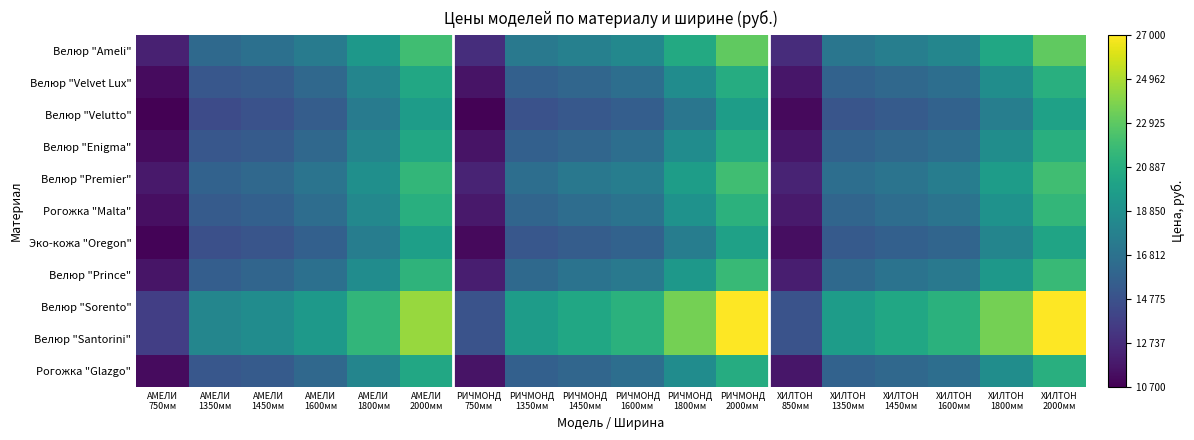

Between АМЕЛИ 1450мм and ХИЛТОН 1450мм, which series saw the biggest shift?

Велюр "Sorento"